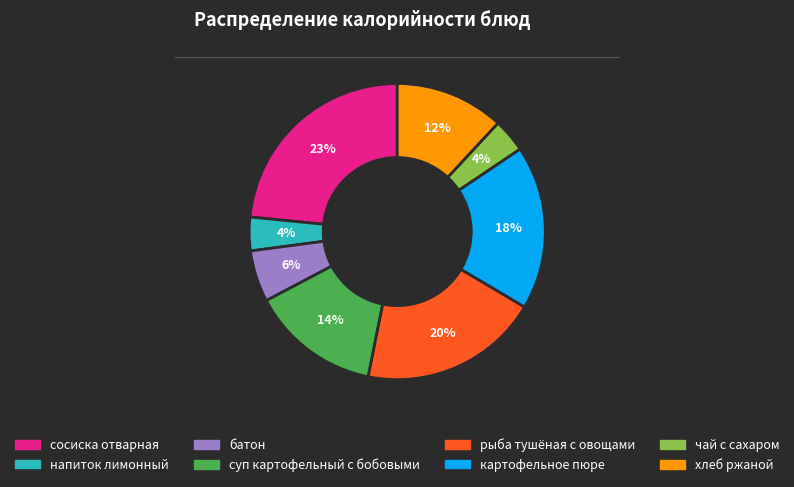

Which slice is the largest?

сосиска отварная